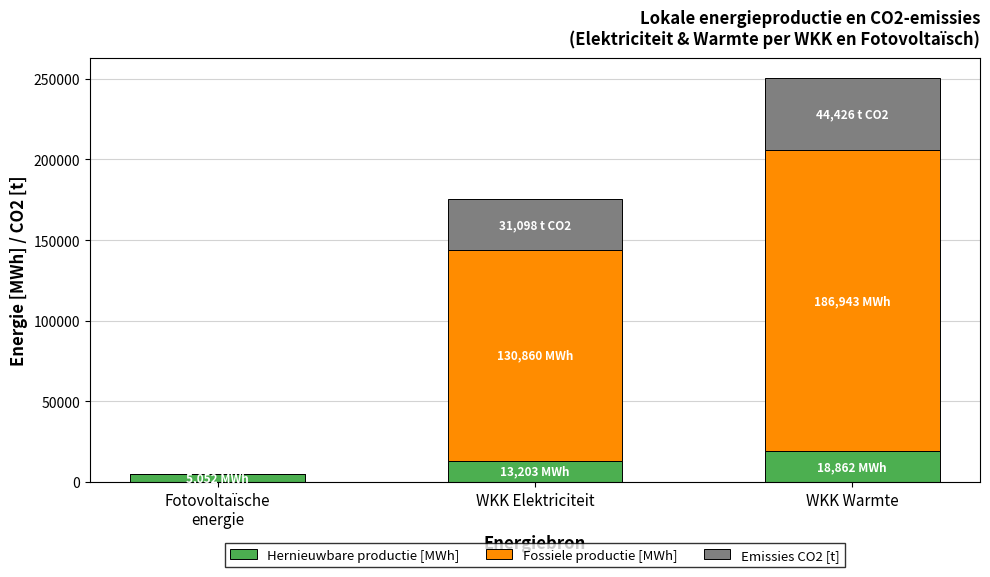

What is the sum of all Hernieuwbare productie [MWh] values?

37117.8